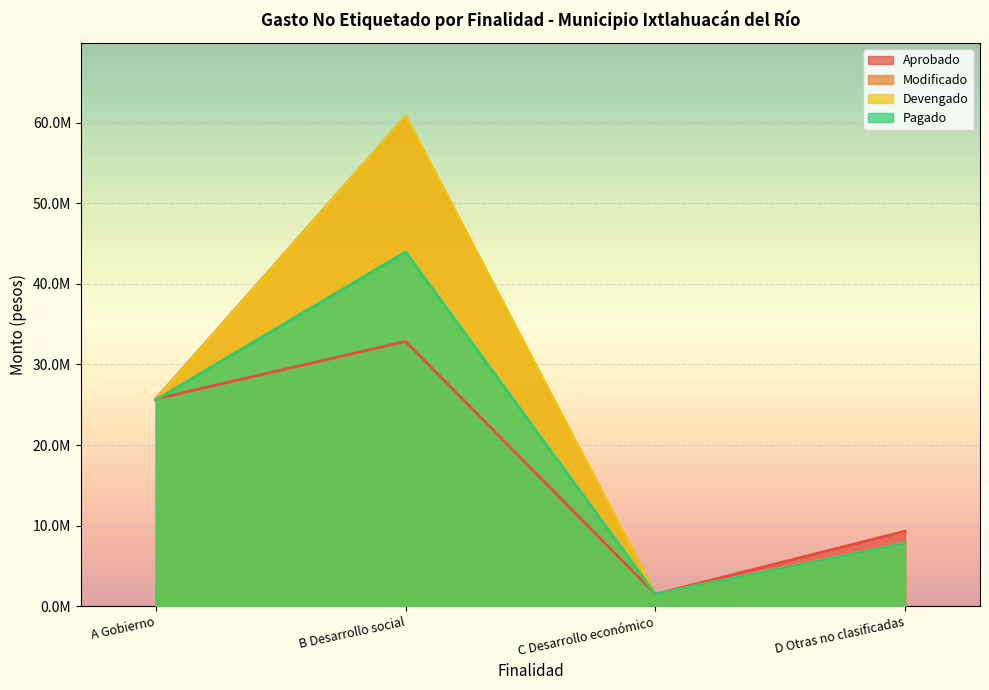

Reading left to right, what are all the values shown in this chart?

Aprobado: A Gobierno=25718893.0	B Desarrollo social=32862330.0	C Desarrollo económico=1500000.0	D Otras no clasificadas=9314341.0
Modificado: A Gobierno=25718893.0	B Desarrollo social=60773348.0	C Desarrollo económico=1500000.0	D Otras no clasificadas=7824062.0
Devengado: A Gobierno=25600407.3	B Desarrollo social=60773348.0	C Desarrollo económico=1500000.0	D Otras no clasificadas=7824062.0
Pagado: A Gobierno=25600407.3	B Desarrollo social=43968395.6	C Desarrollo económico=1500000.0	D Otras no clasificadas=7824062.0